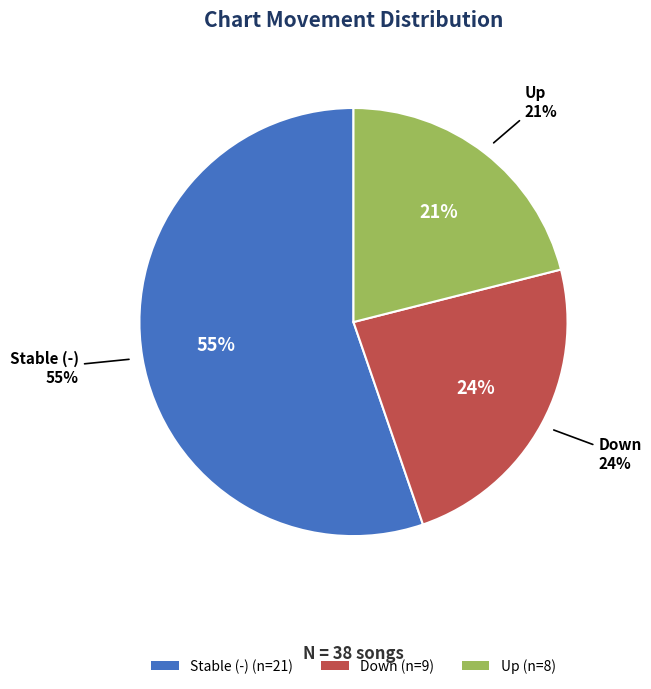

To the nearest percent, what is the combined percentage of up and down?

45%